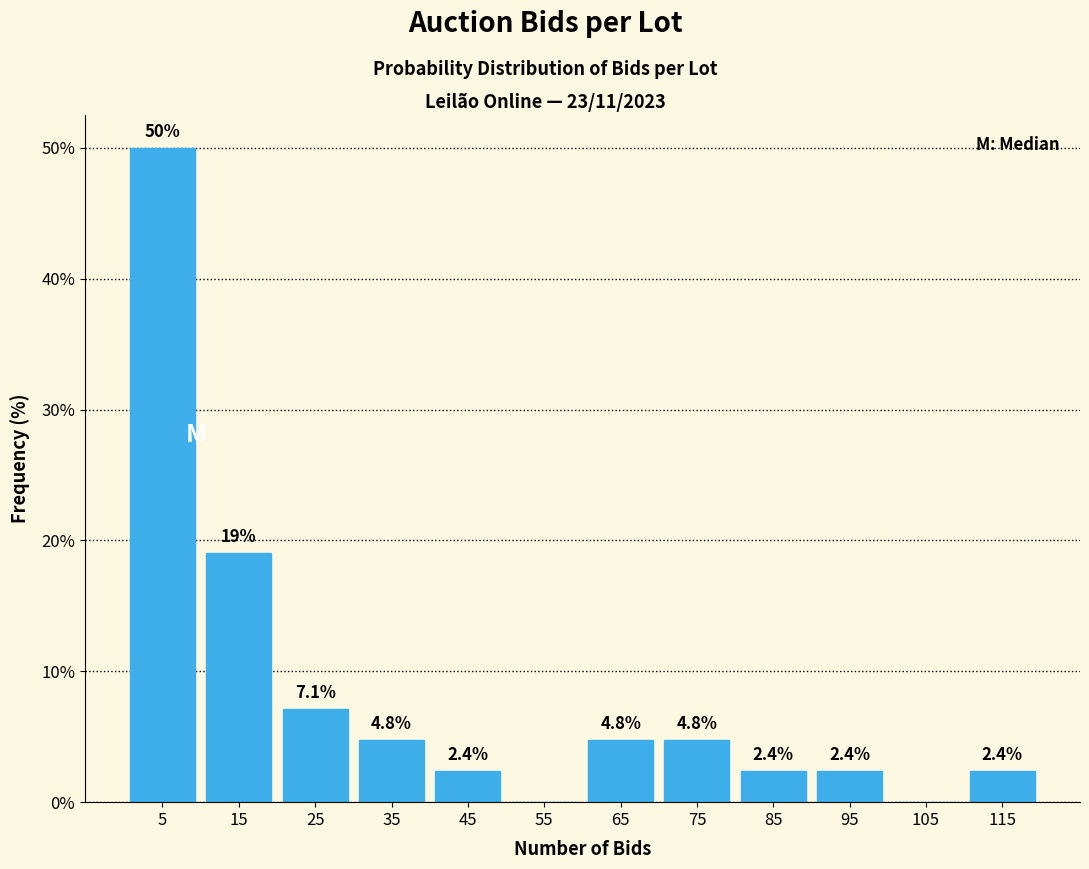

Which range on the x-axis has the tallest bar?

0 to 10